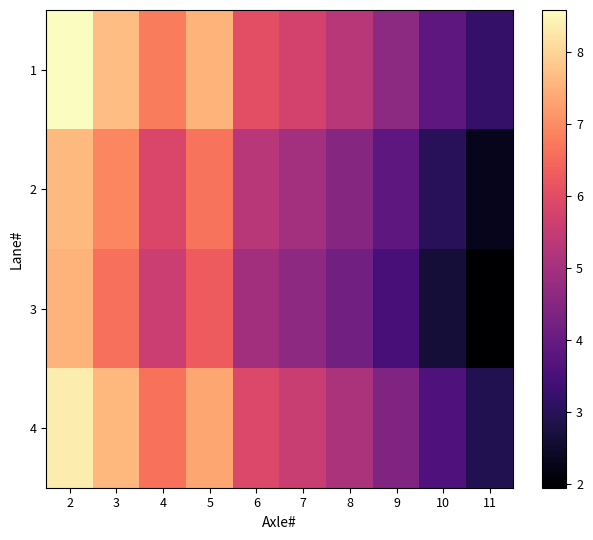

Reading left to right, list all the values displayed in this chart.

1: 2=8.6	3=7.7	4=6.8	5=7.5	6=6.0	7=5.7	8=5.3	9=4.6	10=3.8	11=3.2
2: 2=7.6	3=6.9	4=5.8	5=6.6	6=5.3	7=5.0	8=4.5	9=3.8	10=3.0	11=2.3
3: 2=7.5	3=6.6	4=5.6	5=6.3	6=4.9	7=4.6	8=4.2	9=3.5	10=2.6	11=1.9
4: 2=8.3	3=7.6	4=6.6	5=7.3	6=5.9	7=5.5	8=5.1	9=4.4	10=3.6	11=2.9